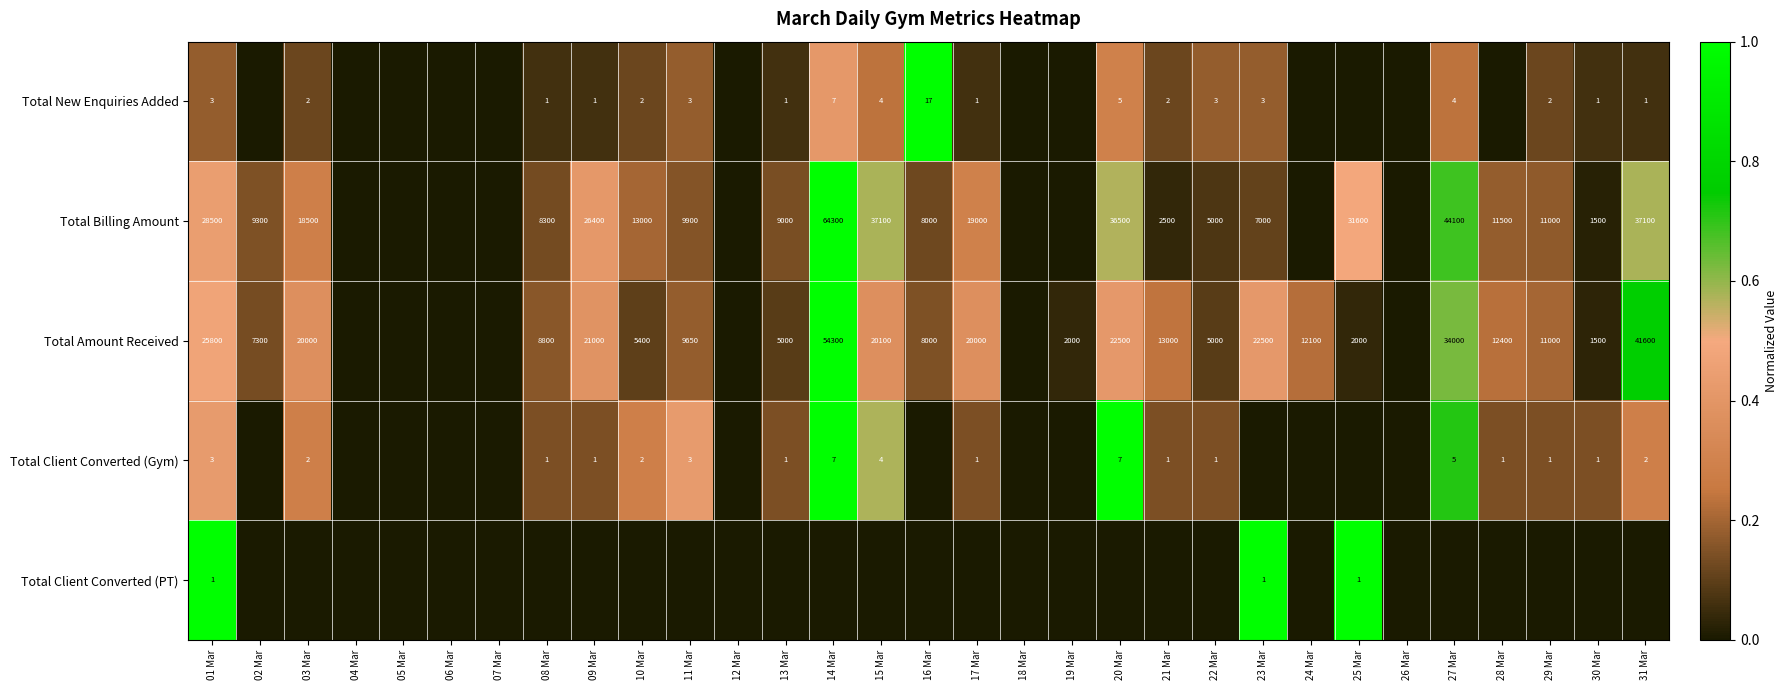

The value of Total New Enquiries Added at 01 Mar is 1. True or false?

False